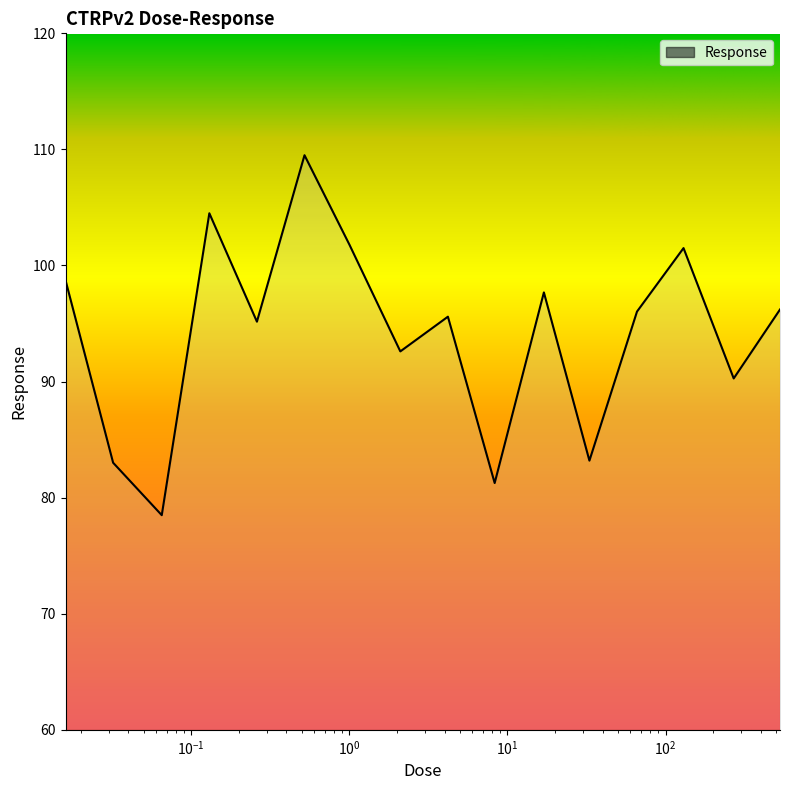

What is the difference between the maximum and minimum values?

31.0